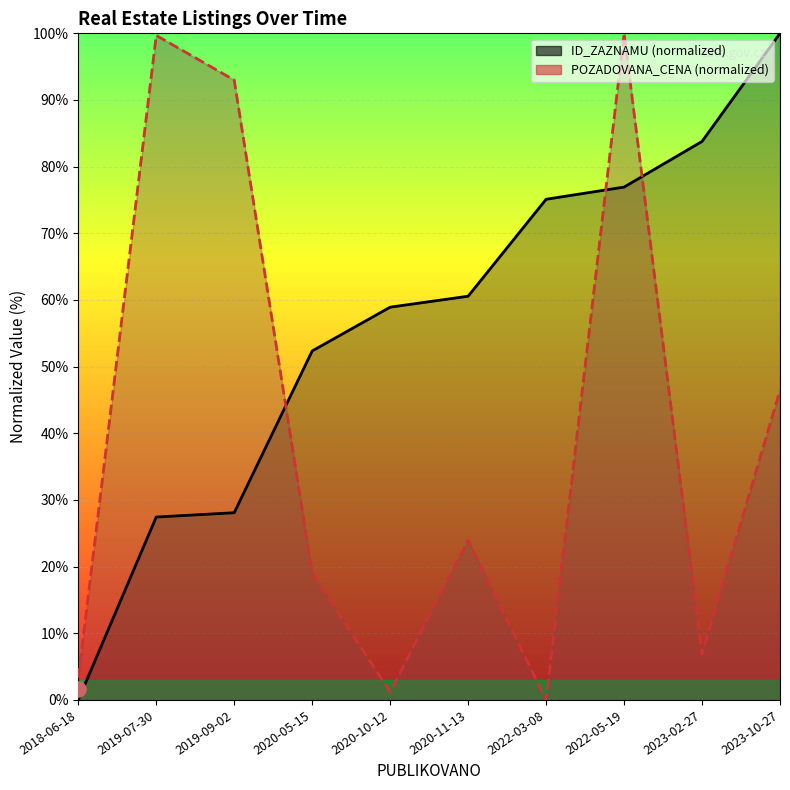

What is the total value across all series at 2020-11-13?

84.5